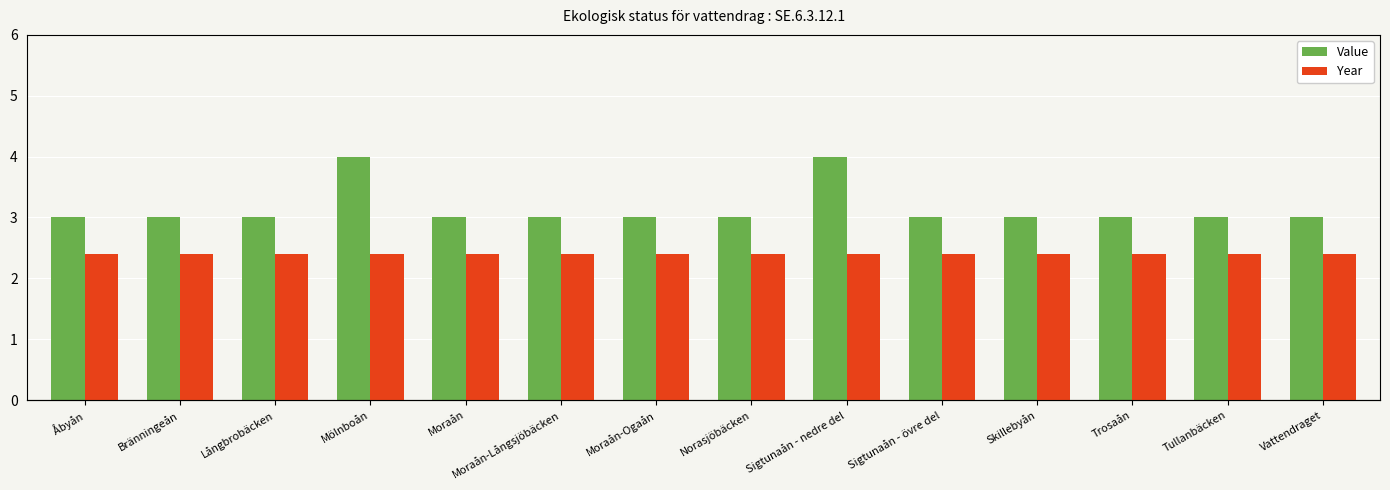

Is it true that Year equals 2021 at Sigtunaån - övre del?

True